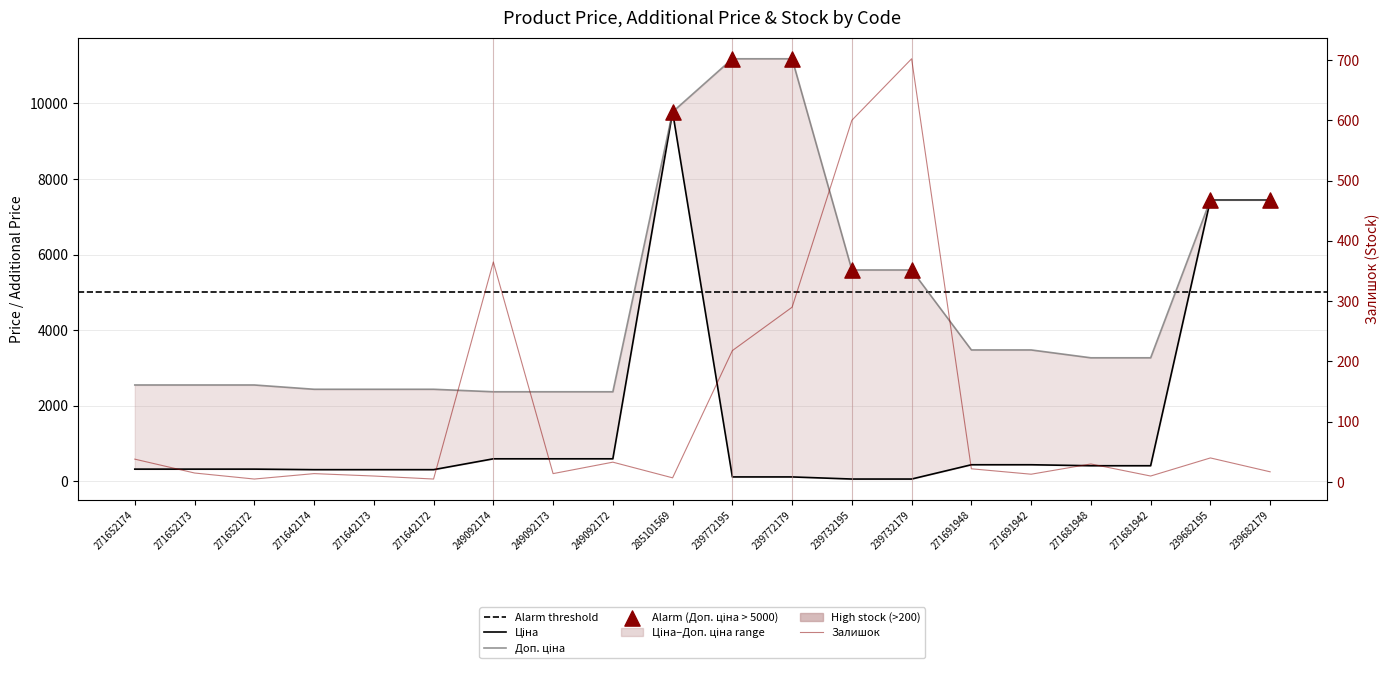

At how many categories does at least one series exceed 7148?

5